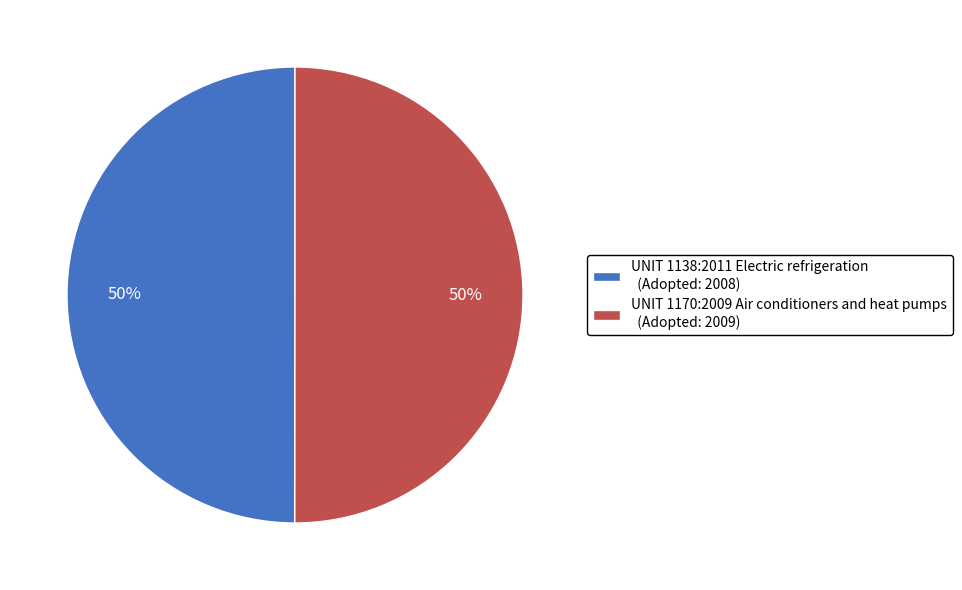

What is the ratio of the value at UNIT 1138:2011 Electric refrigeration (Adopted: 2008) to the value at UNIT 1170:2009 Air conditioners and heat pumps (Adopted: 2009)?

1.0